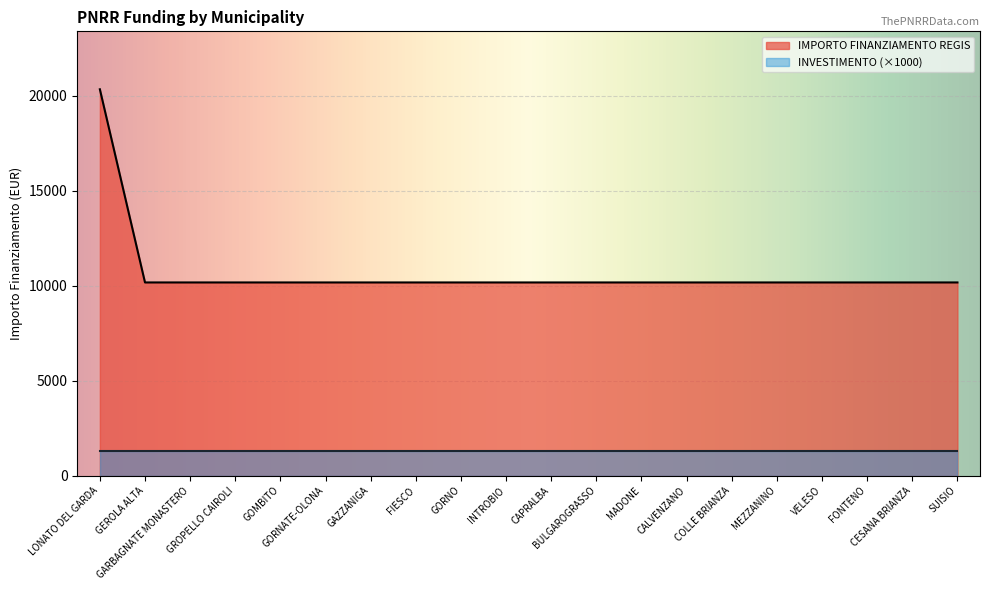

What is the average value?

10681